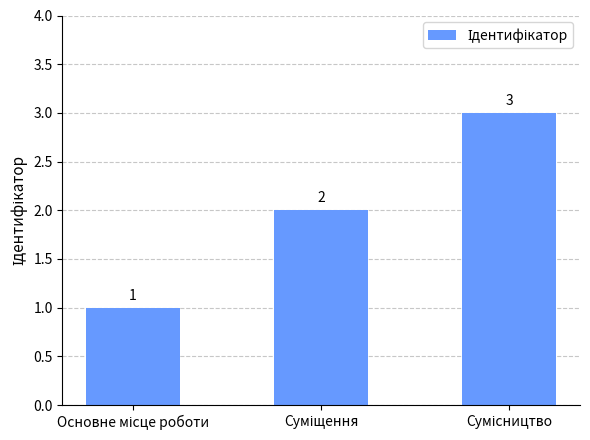

Count the values in the range 1 to 3.

3